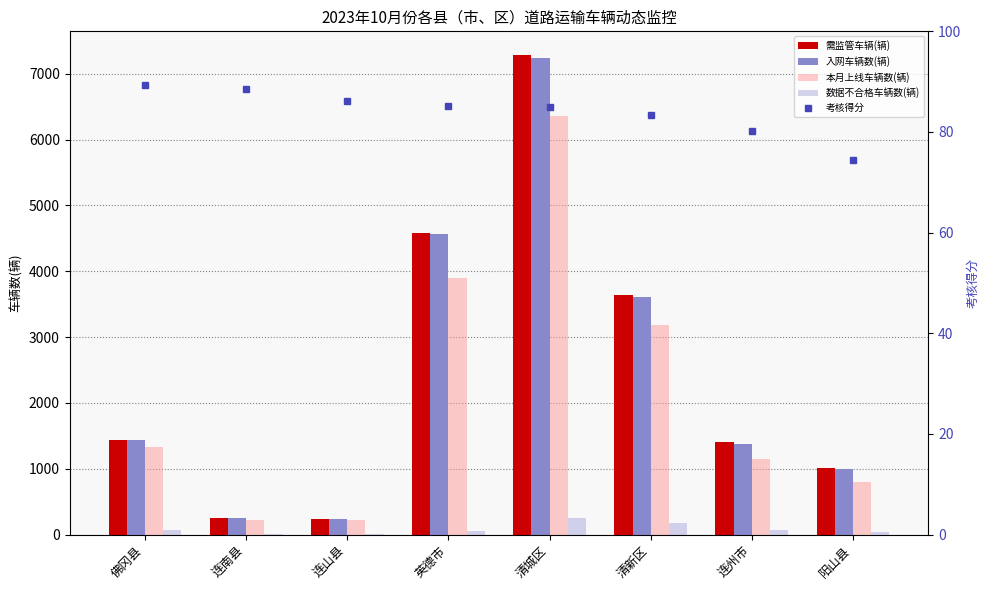

At which label does 考核得分 reach its minimum?

阳山县